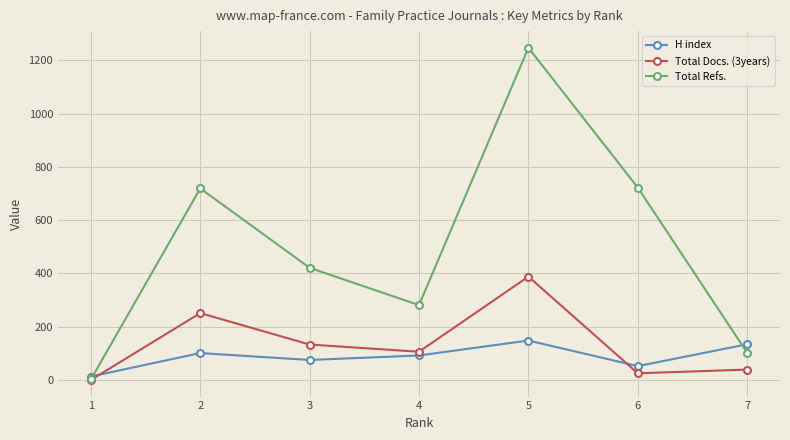

Reading left to right, transcribe all the data shown in this chart.

H index: 7=134	6=52	5=148	4=92	3=75	2=101	1=13
Total Docs. (3years): 7=39	6=25	5=388	4=106	3=133	2=251	1=0
Total Refs.: 7=102	6=722	5=1247	4=281	3=421	2=719	1=2